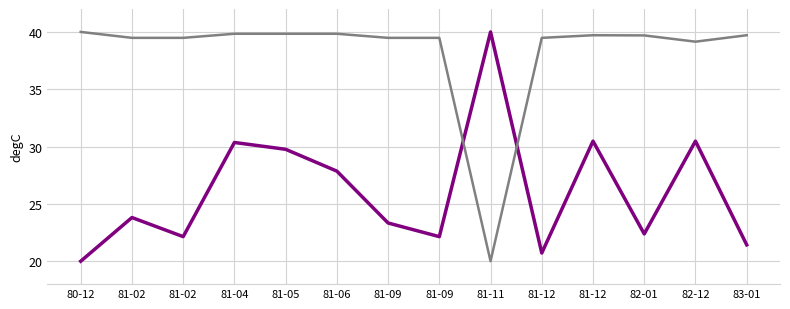

Is this an area chart (filled region under the line)?

No